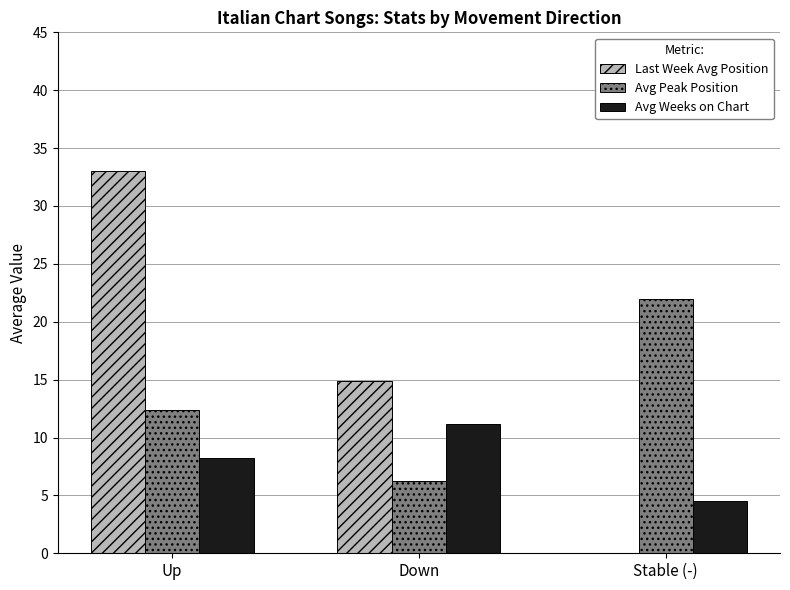

Is the value of Avg Peak Position at Up greater than the value of Avg Weeks on Chart at Up?

Yes